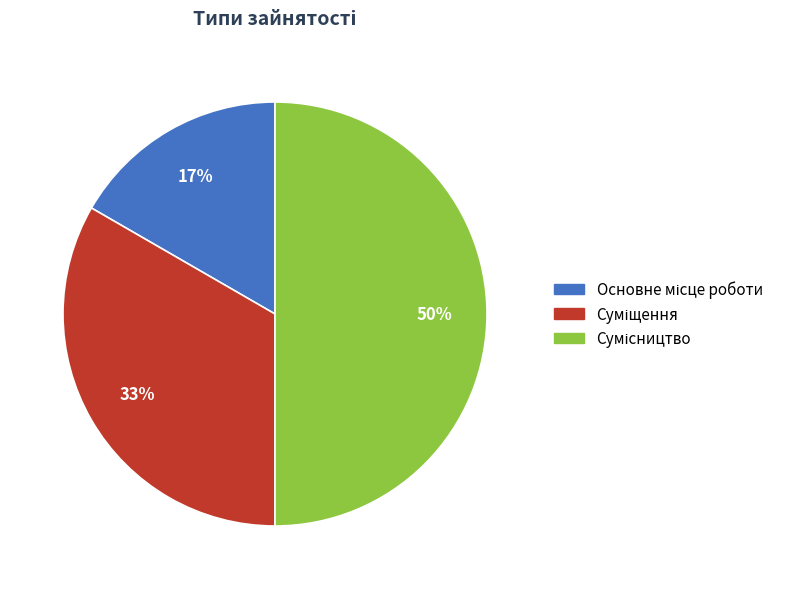

To the nearest percent, what is the average slice percentage?

33%